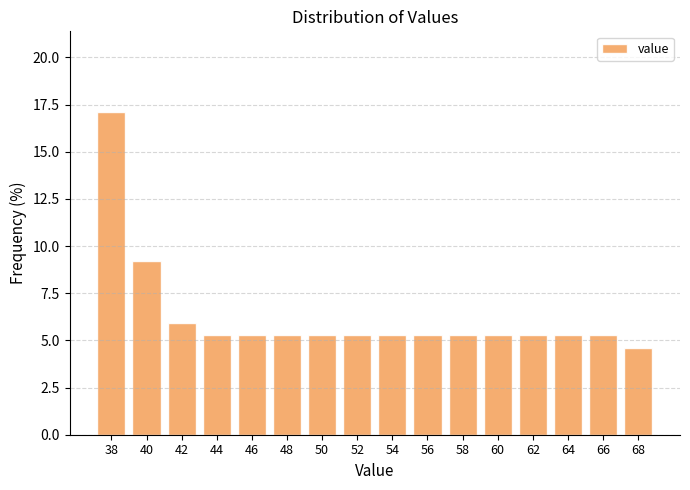

Reading left to right, transcribe this chart: for each bar, give the range it covers on the x-axis and its height. The values are not printed on the chart, so give them approximately, as read against the axis.

37 to 39: 17.0
39 to 41: 9.0
41 to 43: 6.0
43 to 45: 5.5
45 to 47: 5.5
47 to 49: 5.5
49 to 51: 5.5
51 to 53: 5.5
53 to 55: 5.5
55 to 57: 5.5
57 to 59: 5.5
59 to 61: 5.5
61 to 63: 5.5
63 to 65: 5.5
65 to 67: 5.5
67 to 69: 4.5